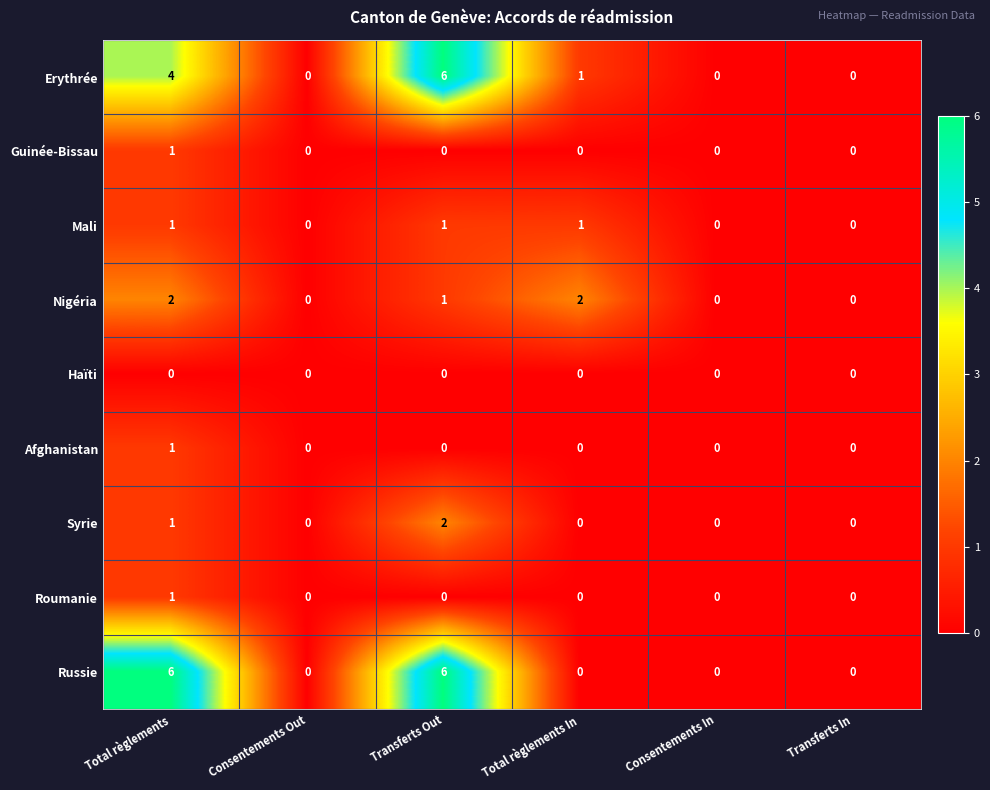

Which series changed the most between Total règlements and Transferts Out?

Erythrée